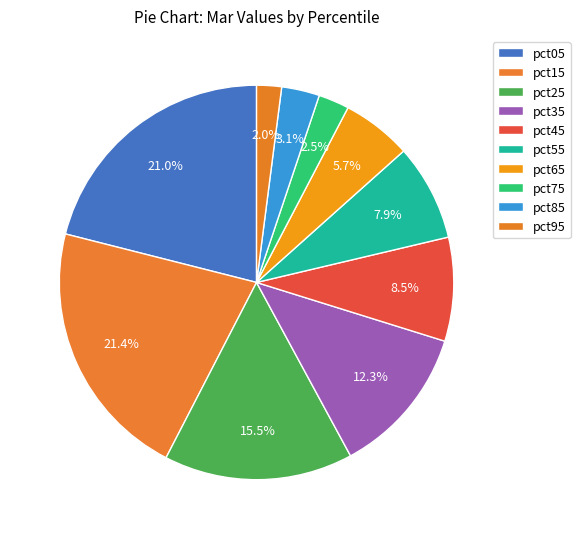

Combined, do pct95 and pct55 account for over 50%?

No